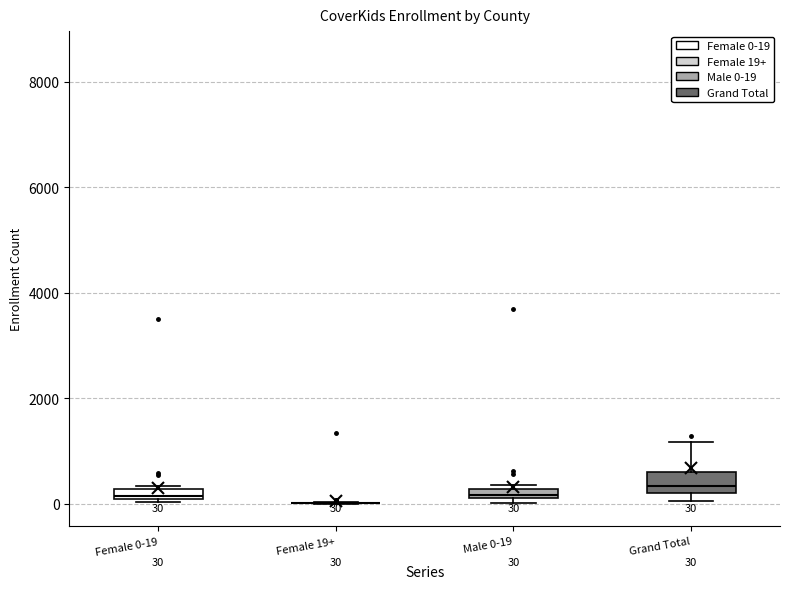

Which box is the tallest, from its lower edge to its upper edge?

Grand Total